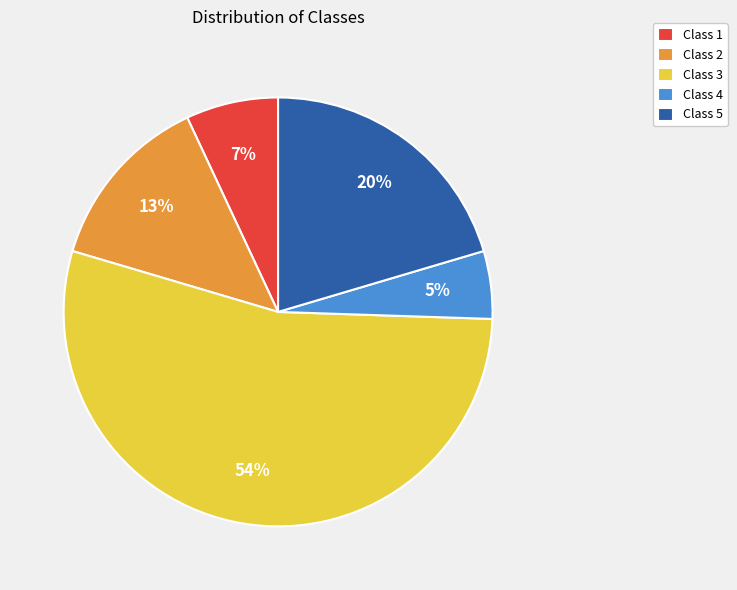

Which slice is the largest?

Class 3